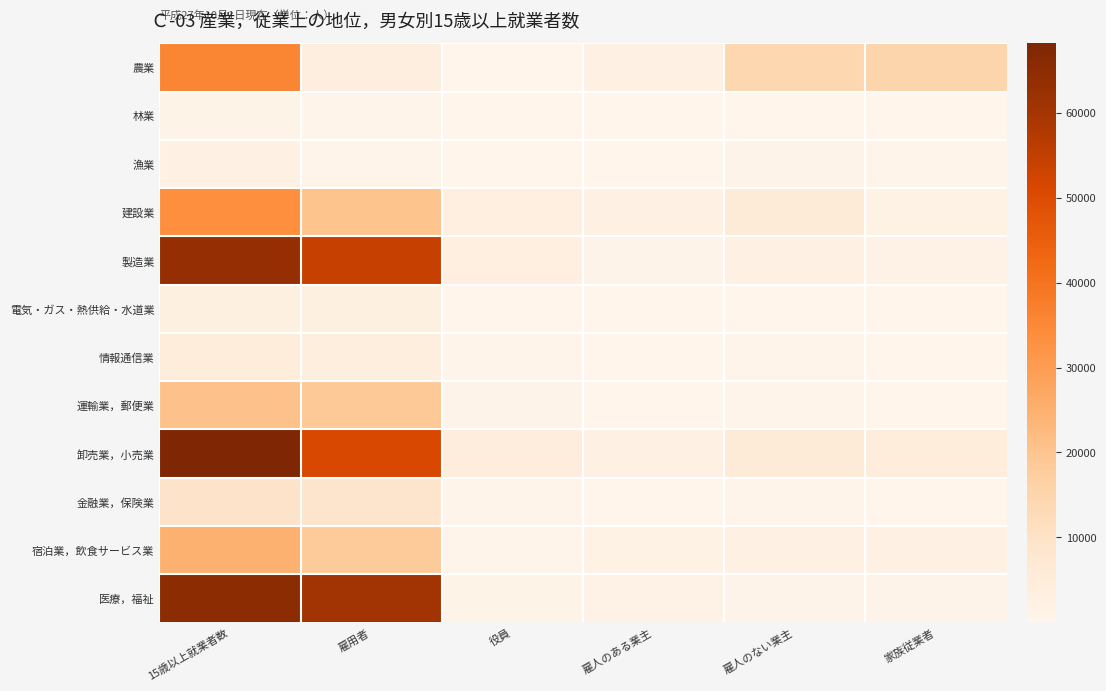

What is the total value across all series at 15歳以上就業者数?

331045